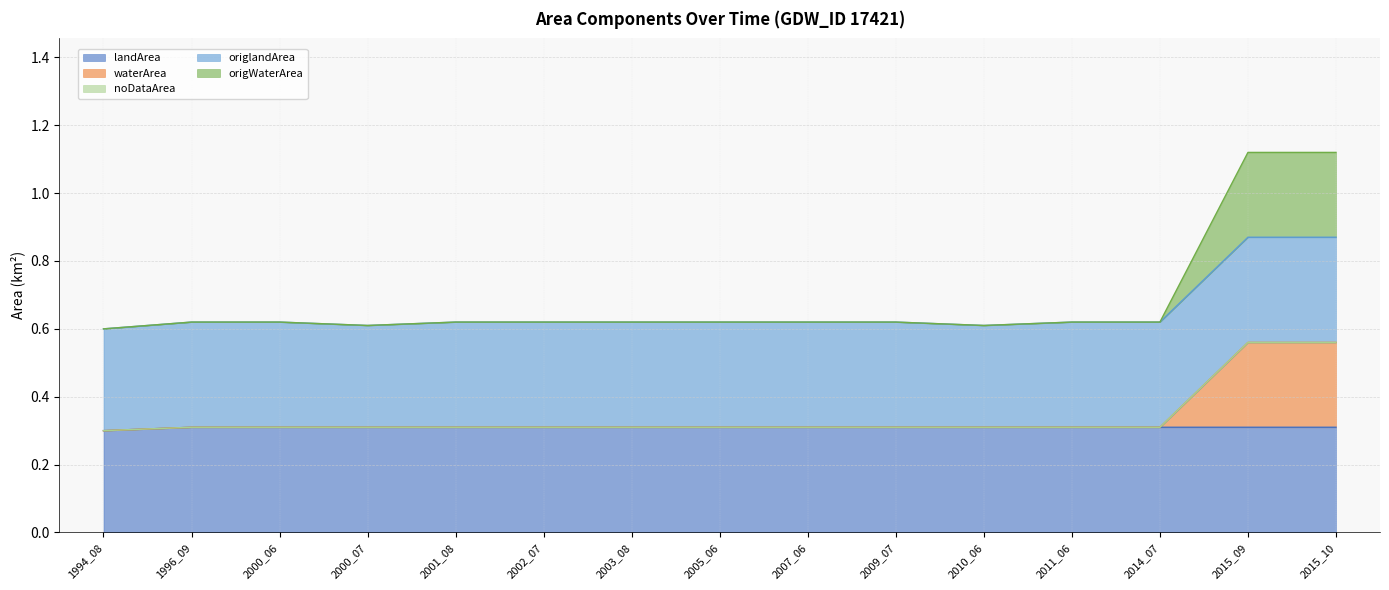

Which series changed the most between 1994_08 and 2007_06?

landArea